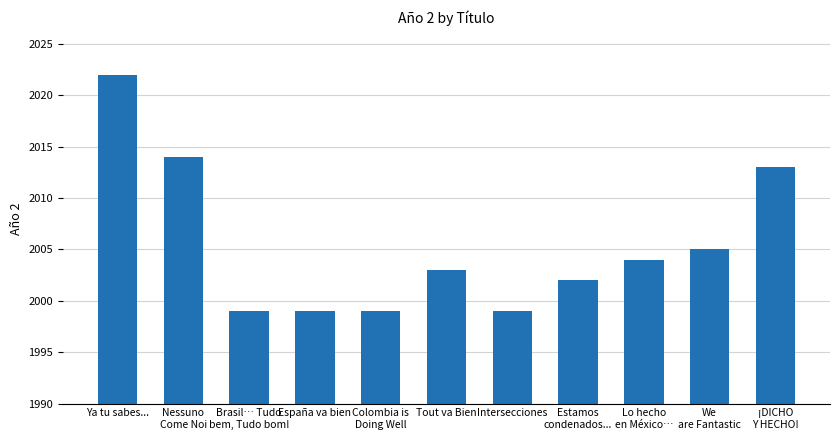

Reading left to right, transcribe all the data shown in this chart.

Ya tu sabes...=2022	Nessuno
Come Noi=2014	Brasil… Tudo
bem, Tudo bom!=1999	España va bien=1999	Colombia is
Doing Well=1999	Tout va Bien=2003	Intersecciones=1999	Estamos
condenados...=2002	Lo hecho
en México…=2004	We
are Fantastic=2005	¡DICHO
Y HECHO!=2013